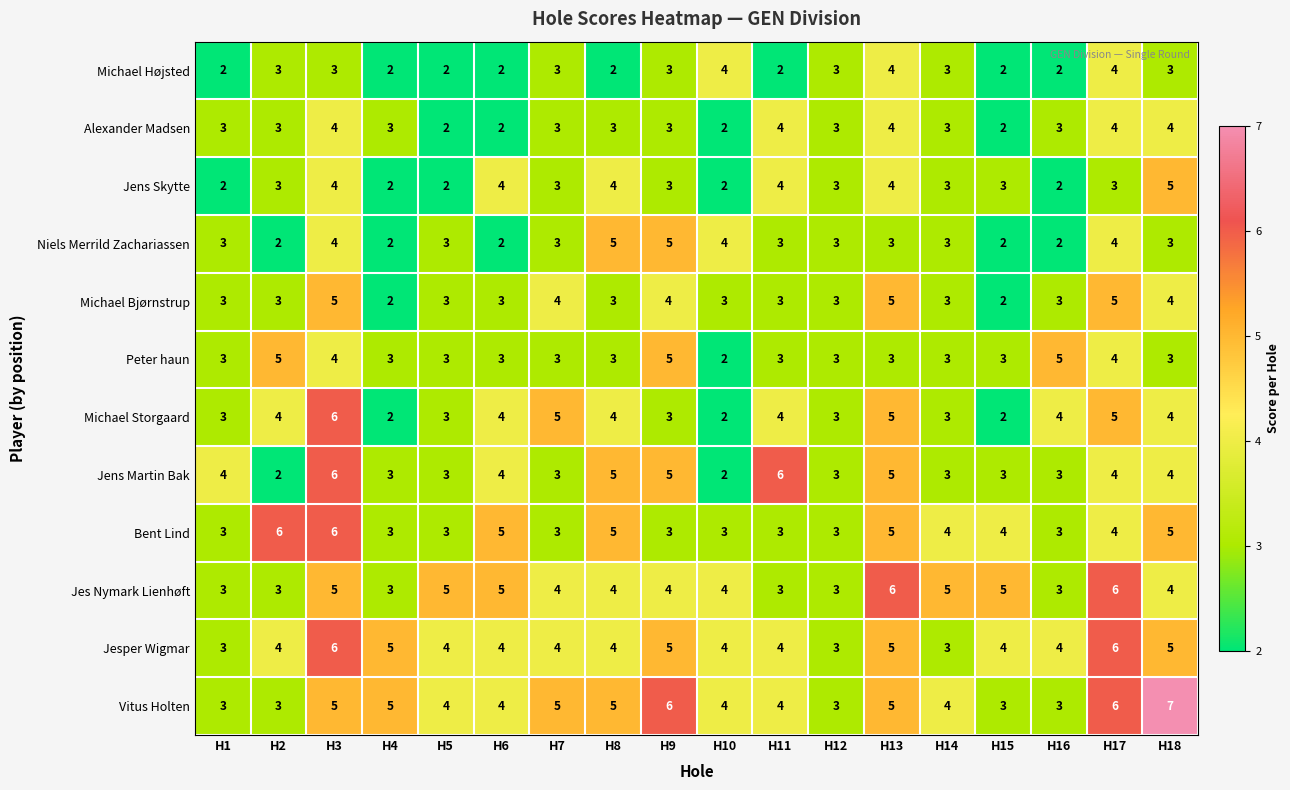

Count the Niels Merrild Zachariassen values in the range 2 to 4.

16